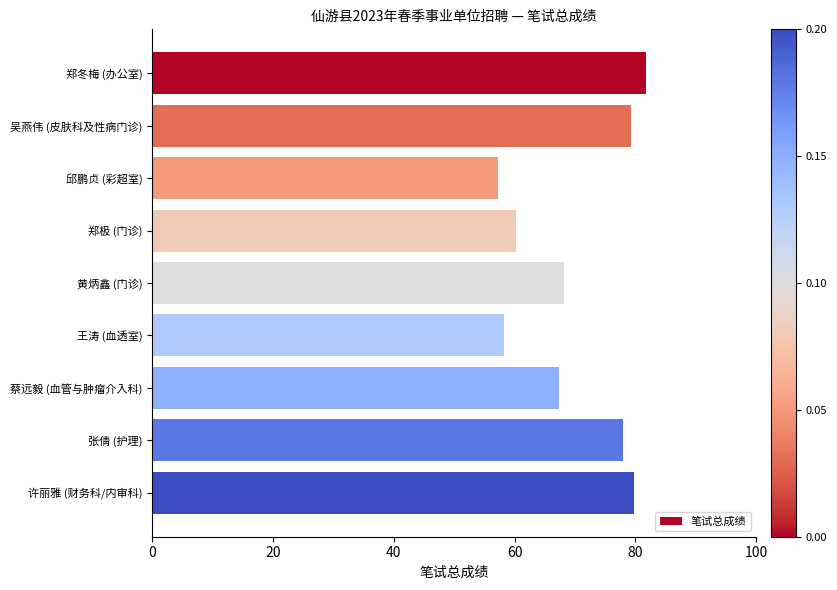

What is the difference between the maximum and minimum values?

24.6